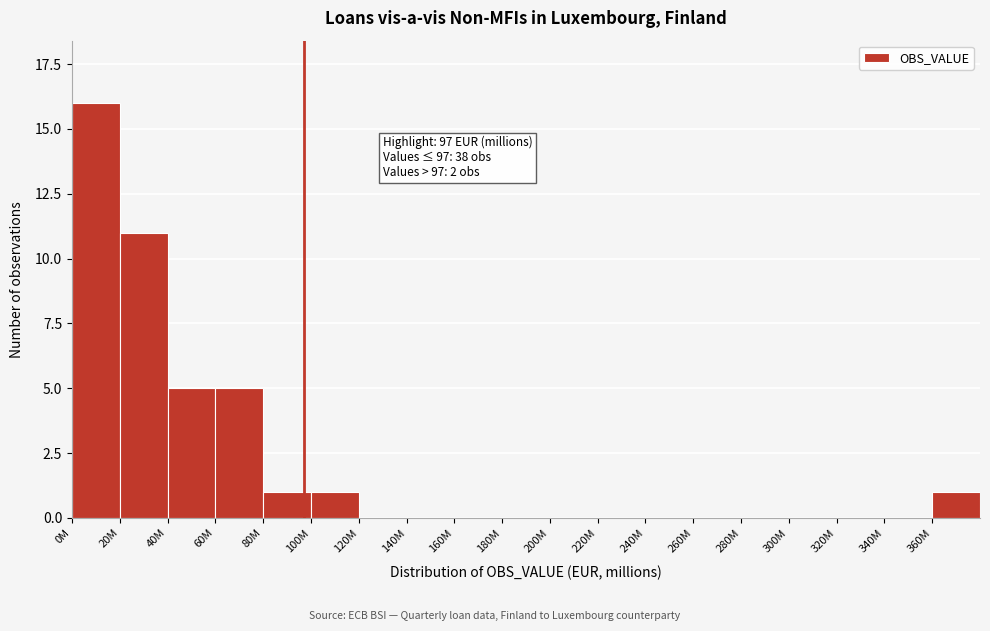

Reading right to left, extract all data points from this chart.

360M=1	340M=0	320M=0	300M=0	280M=0	260M=0	240M=0	220M=0	200M=0	180M=0	160M=0	140M=0	120M=0	100M=1	80M=1	60M=5	40M=5	20M=11	0M=16